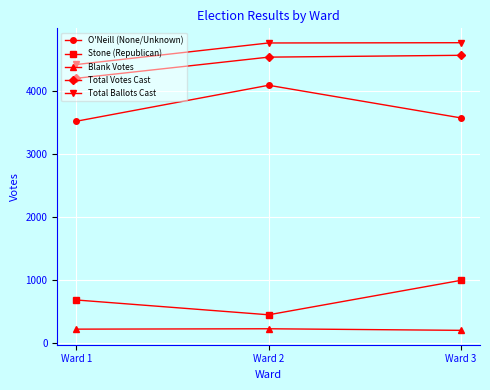

How many categories are shown in the chart?

3